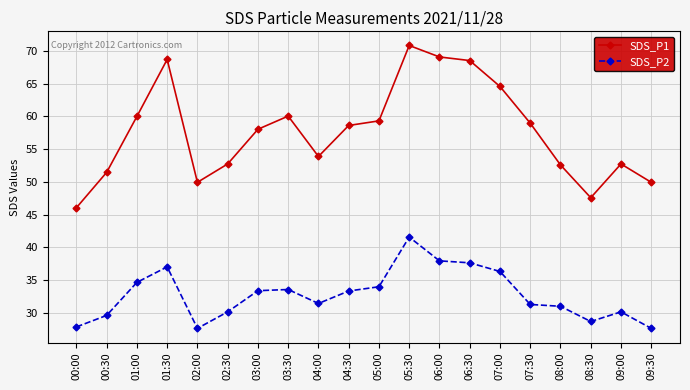

What is the total value across all series at 04:30?

92.0